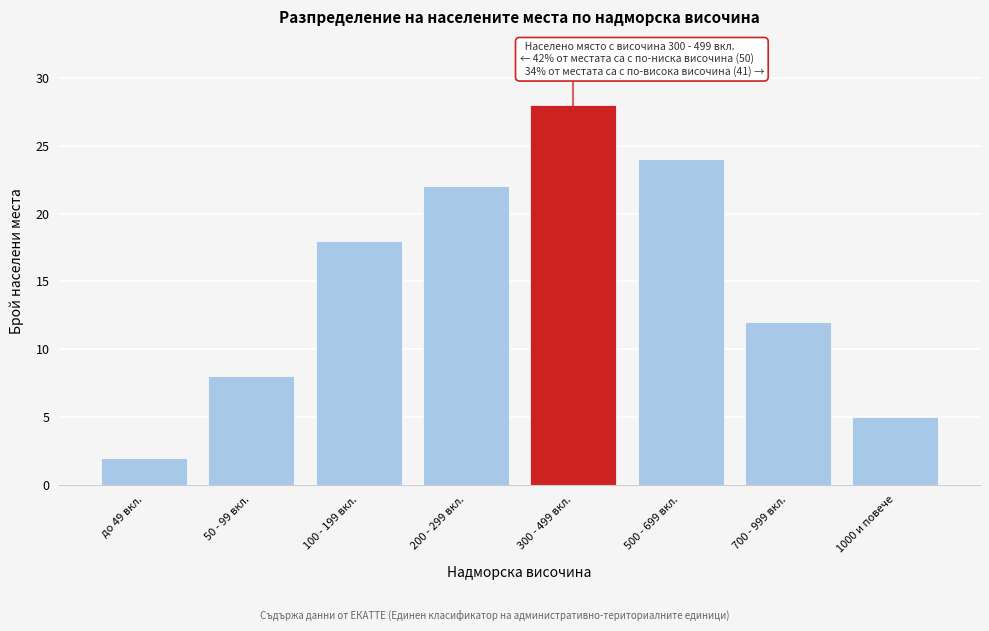

Reading left to right, extract all data points from this chart.

до 49 вкл.=2	50 - 99 вкл.=8	100 - 199 вкл.=18	200 - 299 вкл.=22	300 - 499 вкл.=28	500 - 699 вкл.=24	700 - 999 вкл.=12	1000 и повече=5